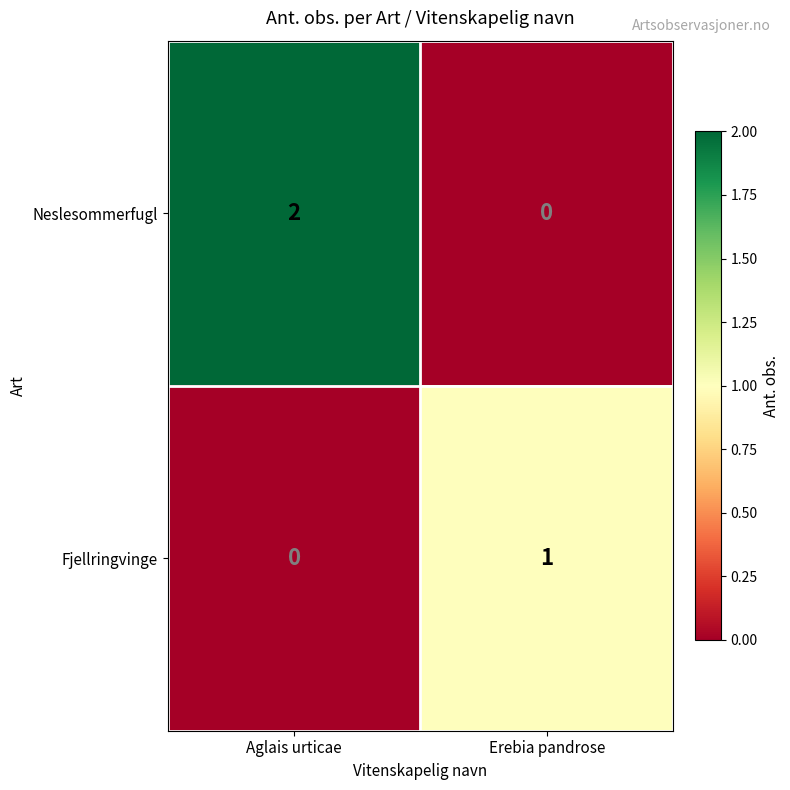

At which category is the sum across all series the highest?

Aglais urticae